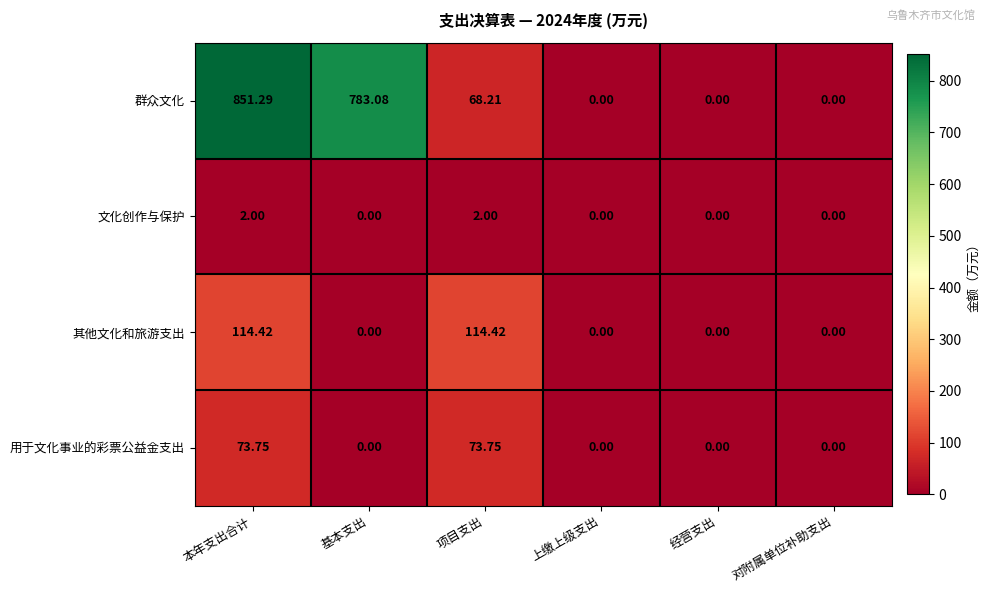

Rank the series by their maximum value, from lowest to highest.

文化创作与保护, 用于文化事业的彩票公益金支出, 其他文化和旅游支出, 群众文化